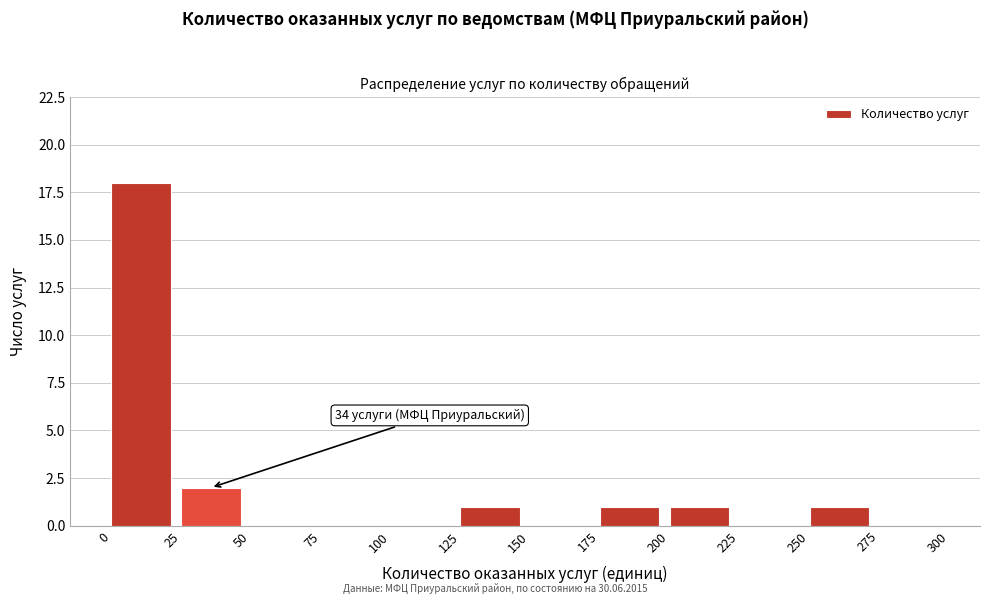

Over which range of the x-axis is the bar tallest?

0 to 25